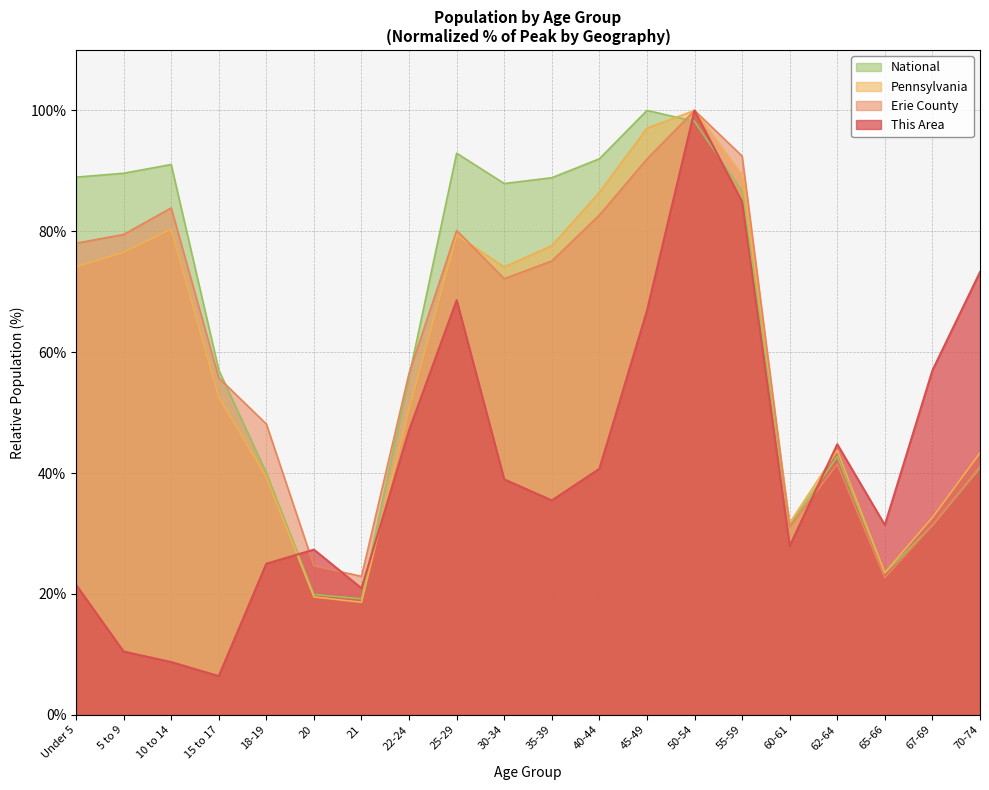

What are all the series names shown in the legend?

National, Pennsylvania, Erie County, This Area